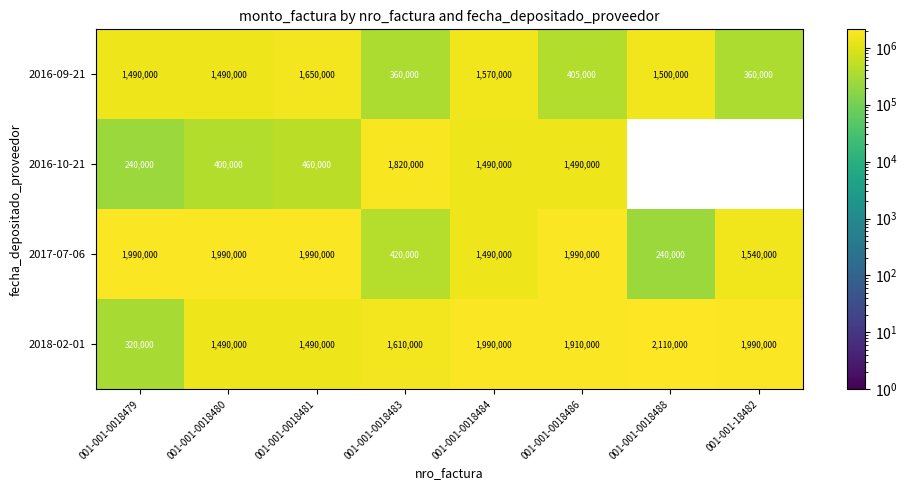

What is the approximate value of 2016-09-21 at 001-001-0018480?

1490000